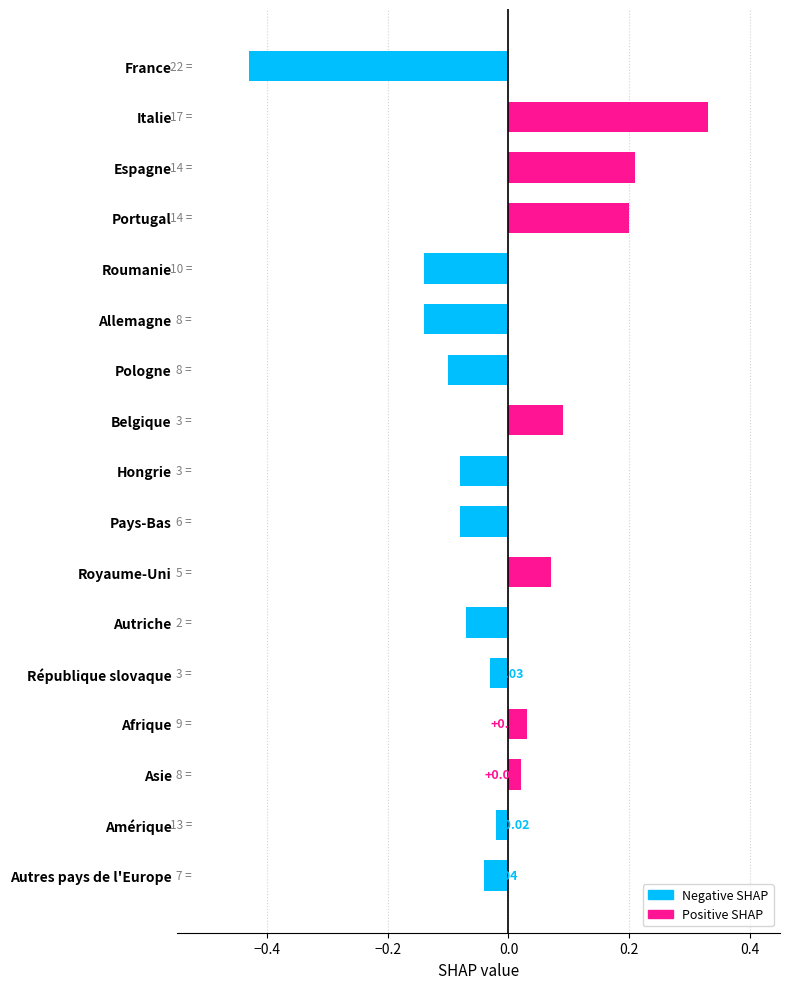

The chart shows a value of -0.1 at Allemagne. True or false?

True